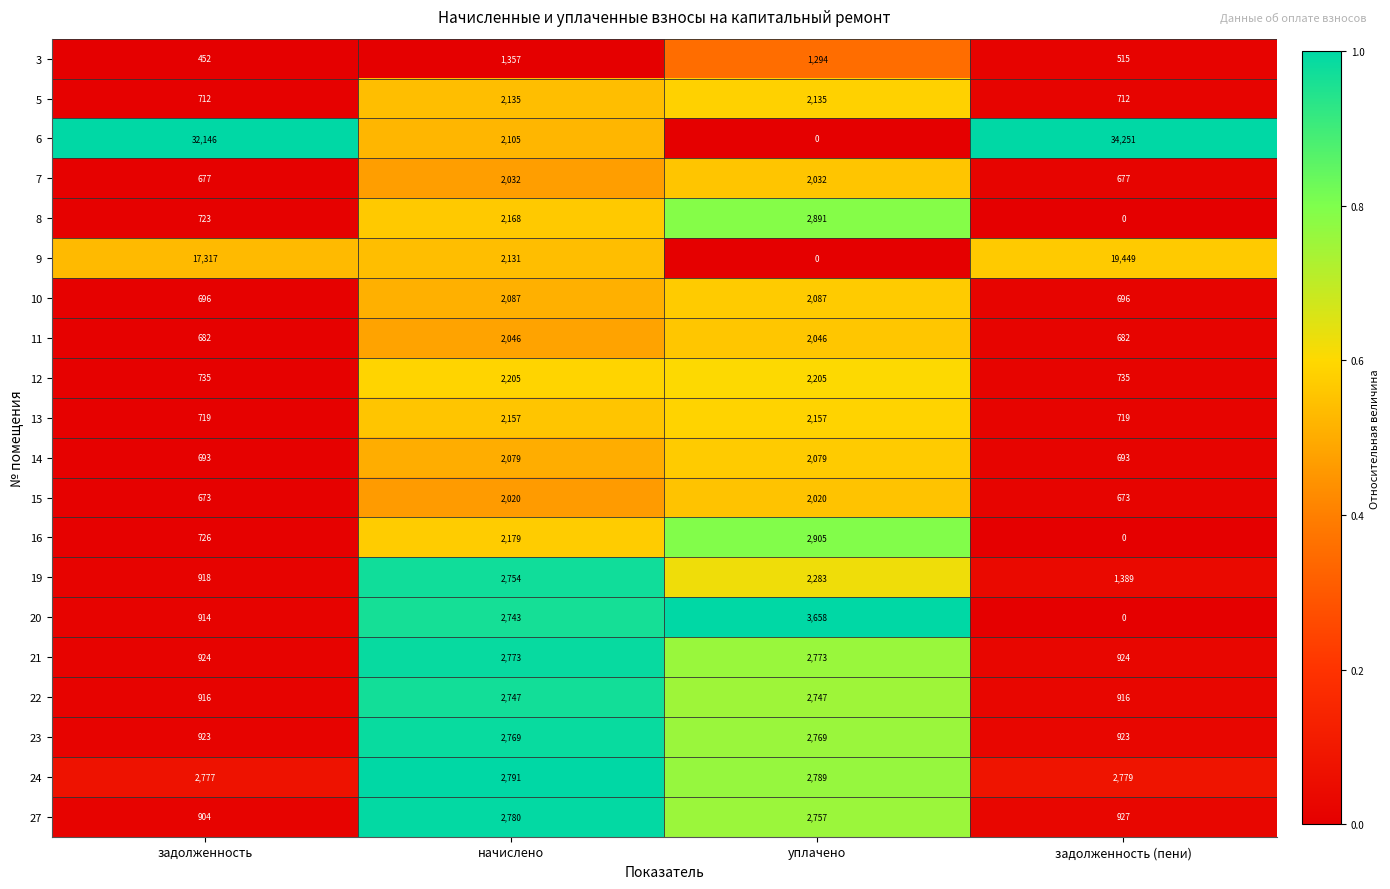

Count the number of categories in the chart.

4